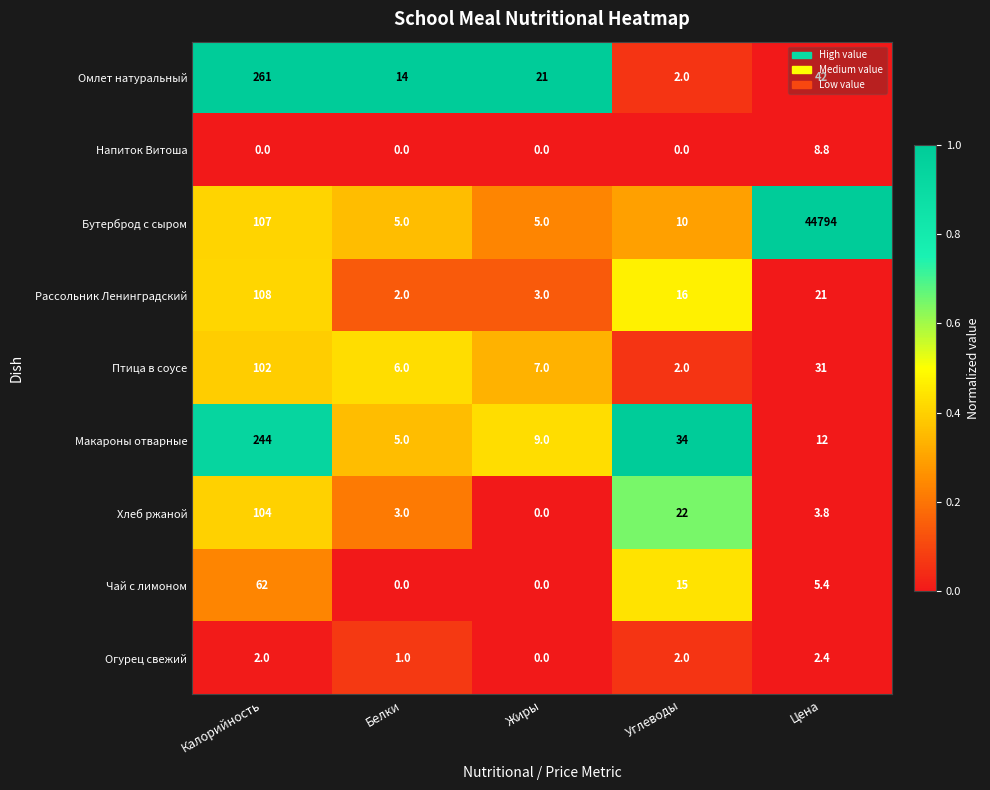

What is the maximum value shown in the chart?

44794.0